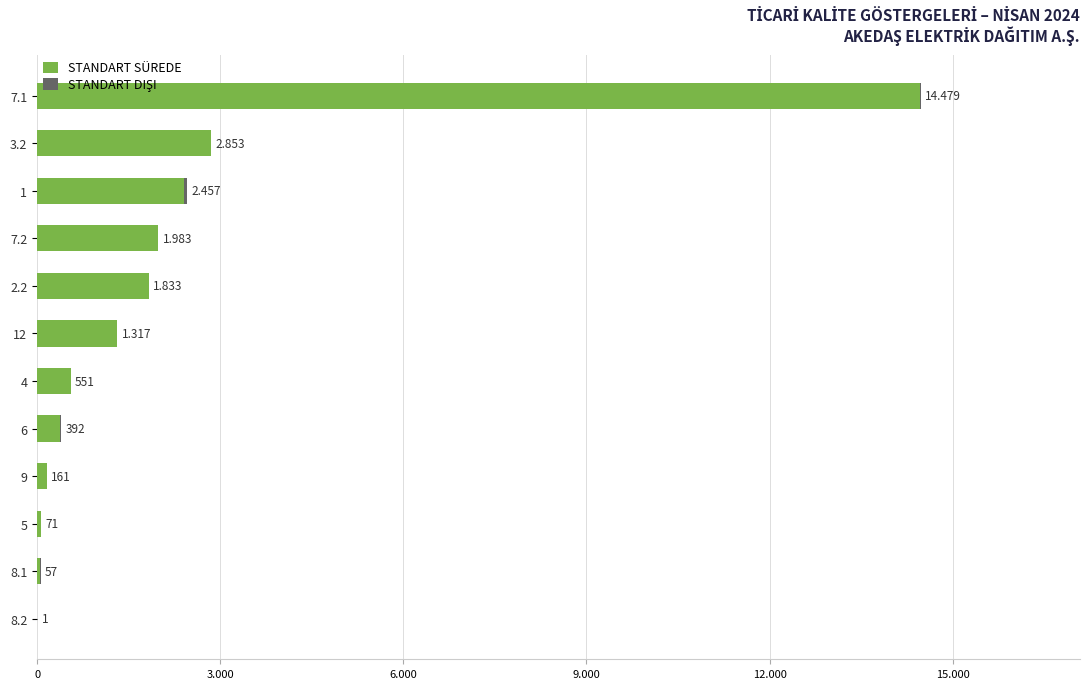

Reading left to right, transcribe all the data shown in this chart.

STANDART SÜREDE: 1	54	71	159	373	551	1317	1833	1982	2414	2843	14461
STANDART DIŞI: 0	3	0	2	19	0	0	0	1	43	10	18